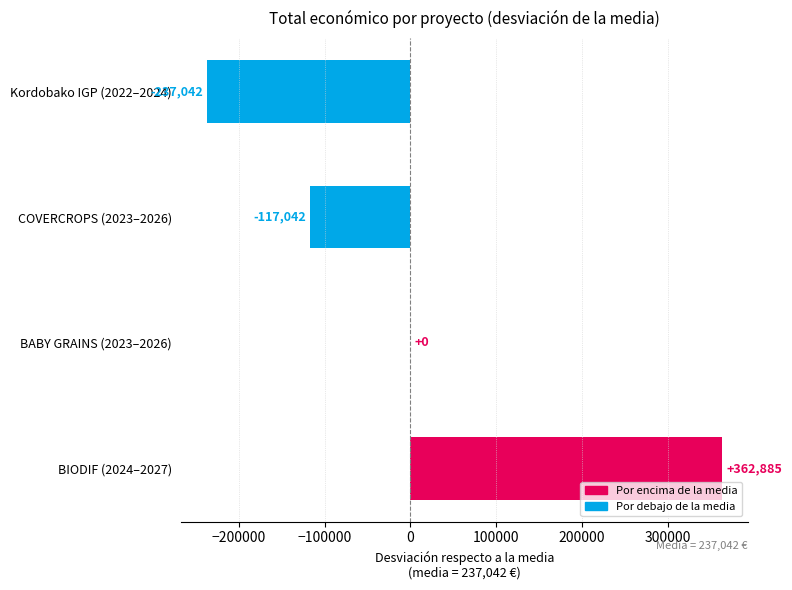

The chart shows a value of 529787 at BIODIF (2024–2027). True or false?

False